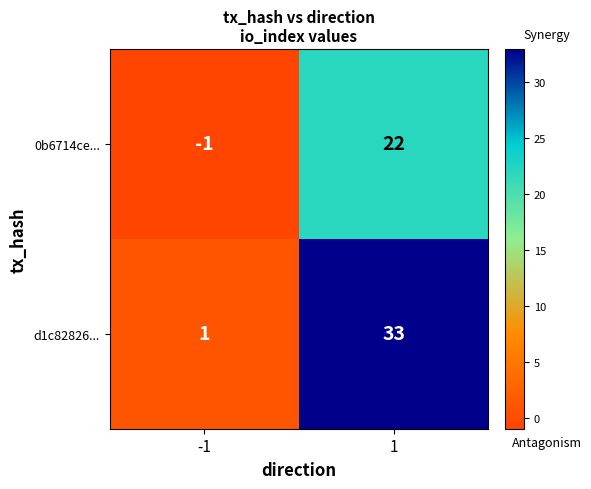

Between -1 and 1, which series saw the biggest shift?

d1c82826...